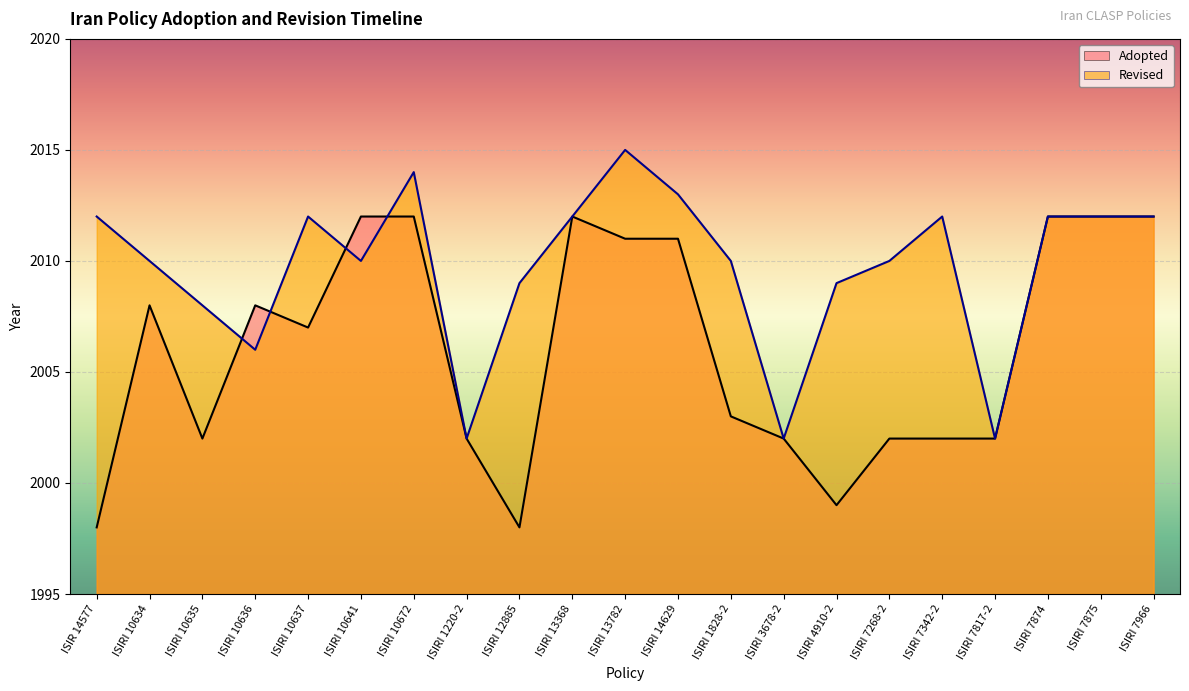

What is the value of the Adopted point at the 19th from the left?

2012